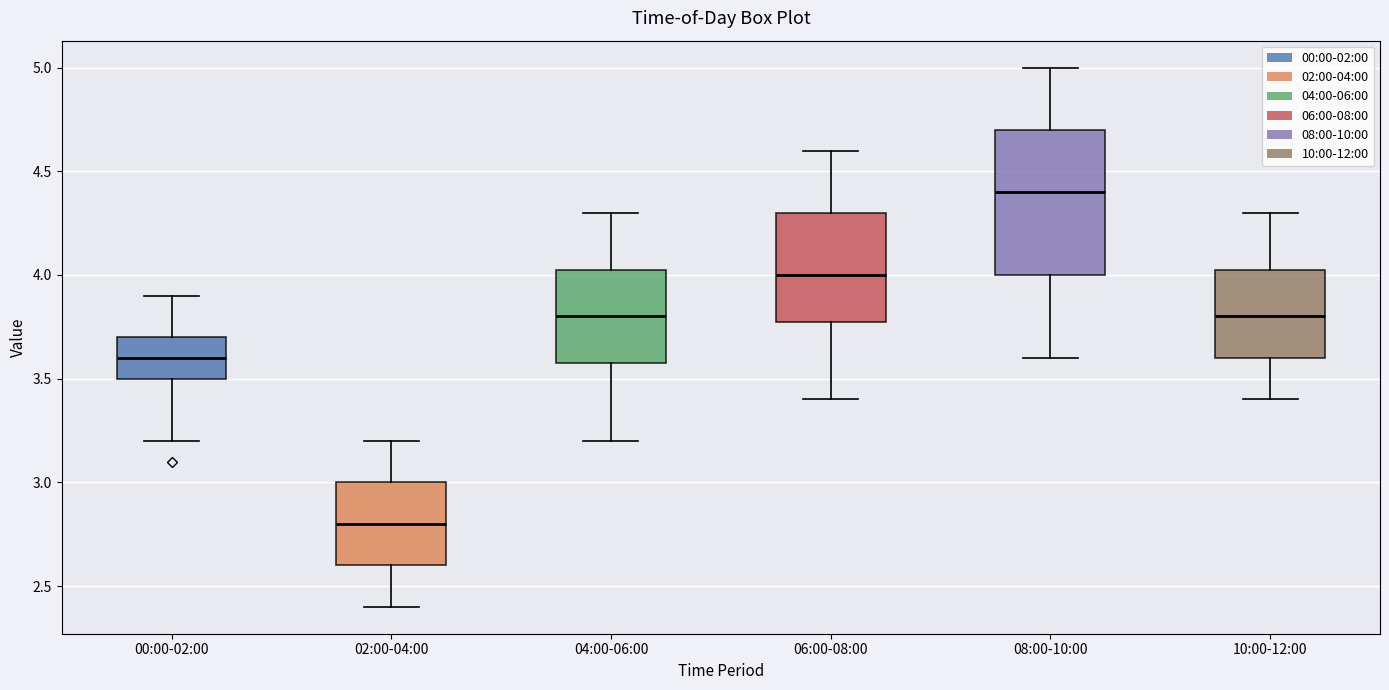

Reading left to right, read every box against the y-axis: the position of its median line, the range the box covers, and the ends of its whiskers. The values are not printed on the chart, so give them approximately, as read against the axis.

00:00-02:00: median 3.60, box 3.50 to 3.70, whiskers 3.20 to 3.90
02:00-04:00: median 2.80, box 2.60 to 3.00, whiskers 2.40 to 3.20
04:00-06:00: median 3.80, box 3.60 to 4.05, whiskers 3.20 to 4.30
06:00-08:00: median 4.00, box 3.80 to 4.30, whiskers 3.40 to 4.60
08:00-10:00: median 4.40, box 4.00 to 4.70, whiskers 3.60 to 5.00
10:00-12:00: median 3.80, box 3.60 to 4.05, whiskers 3.40 to 4.30